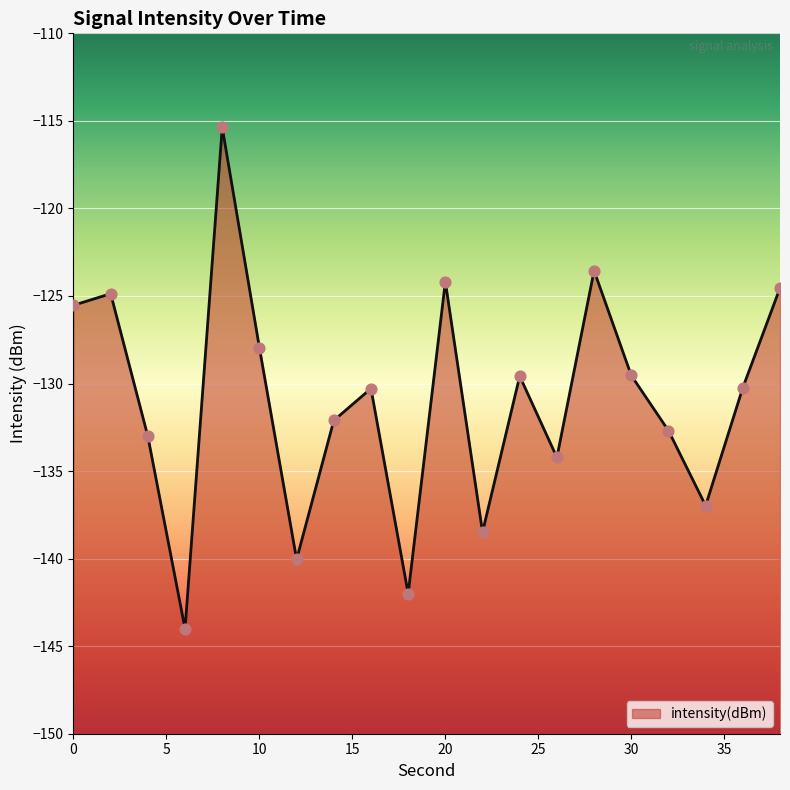

Which has a higher value, 6 or 16?

16